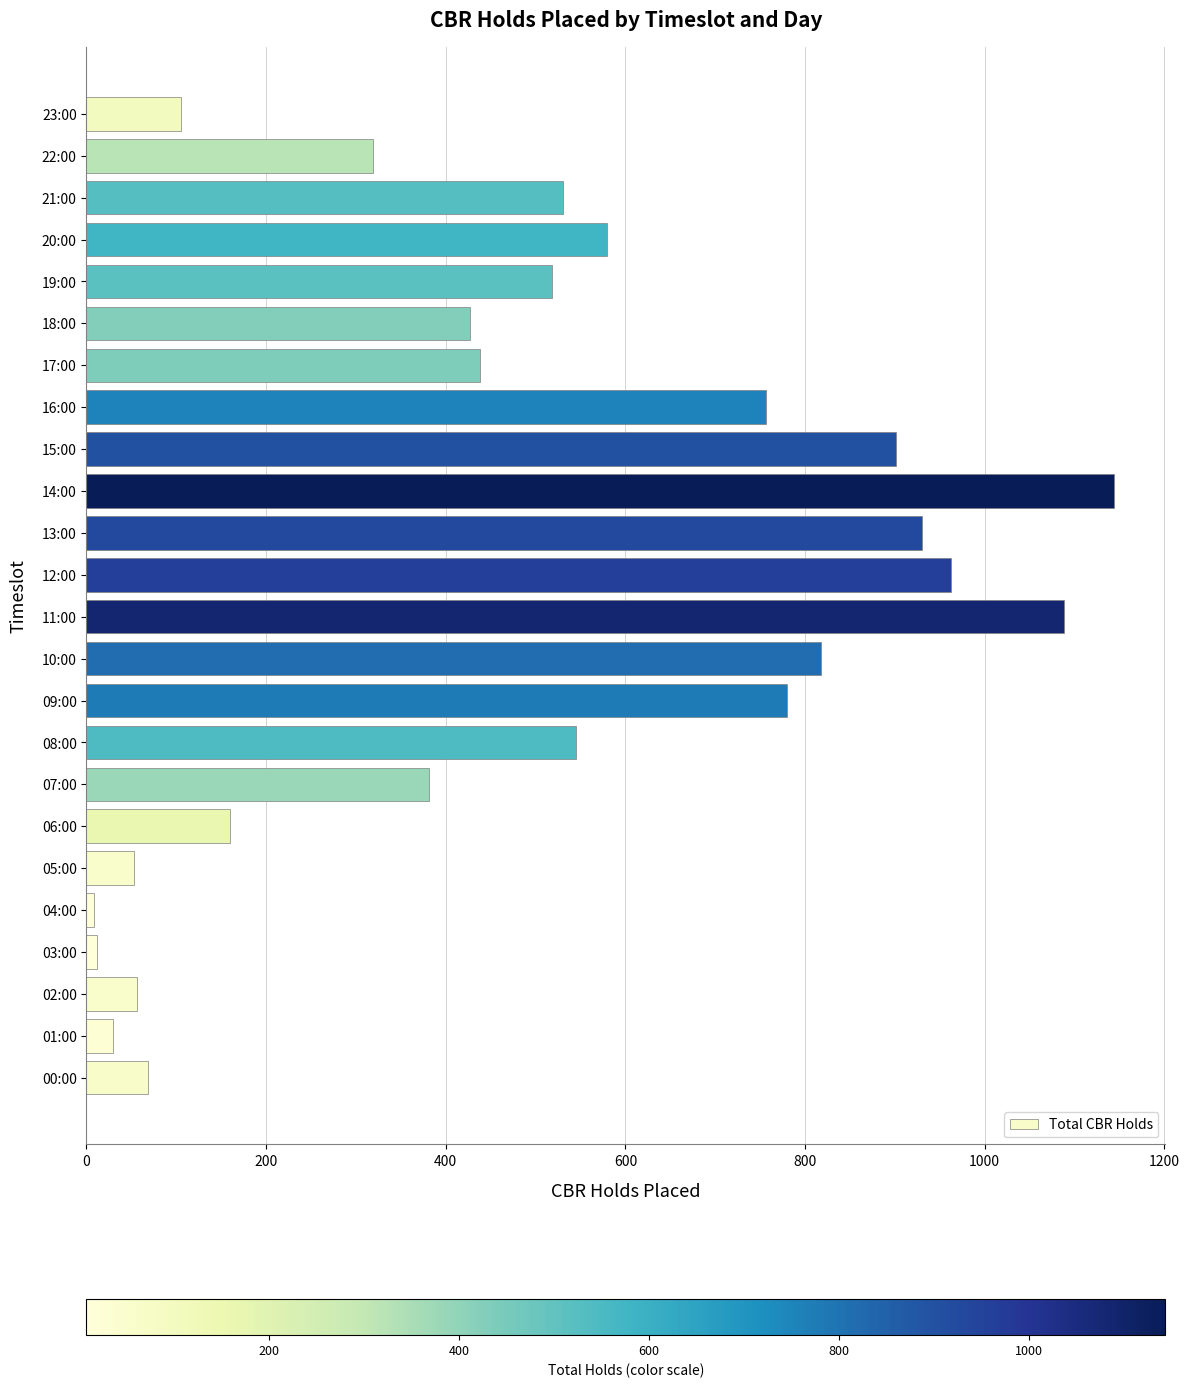

What is the ratio of the value at 19:00 to the value at 17:00?

1.2